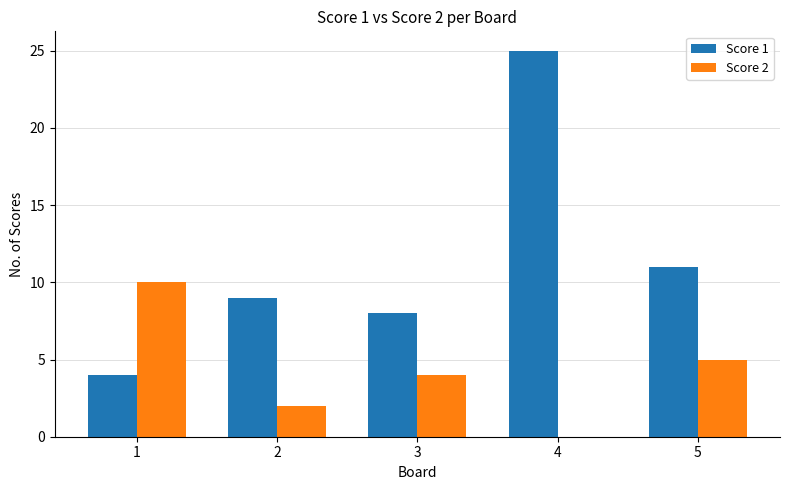

Between 3 and 5, which series saw the biggest shift?

Score 1